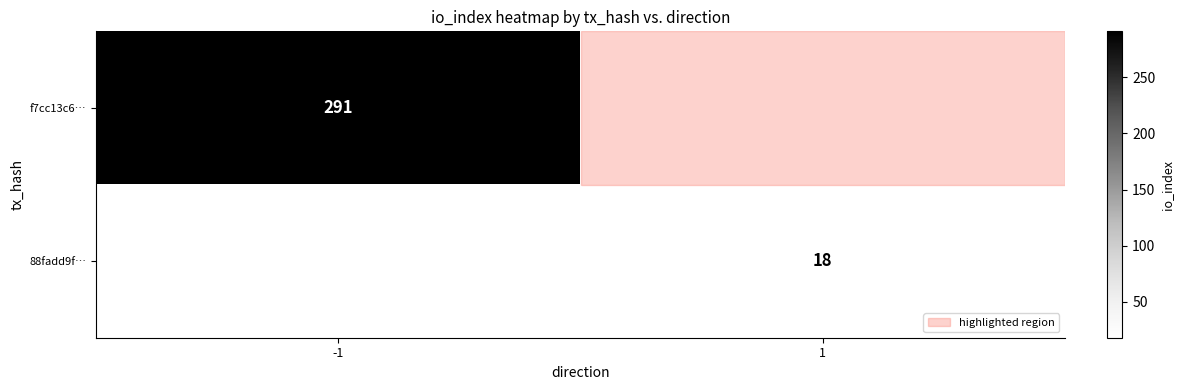

Between -1 and 1, which is larger?

-1